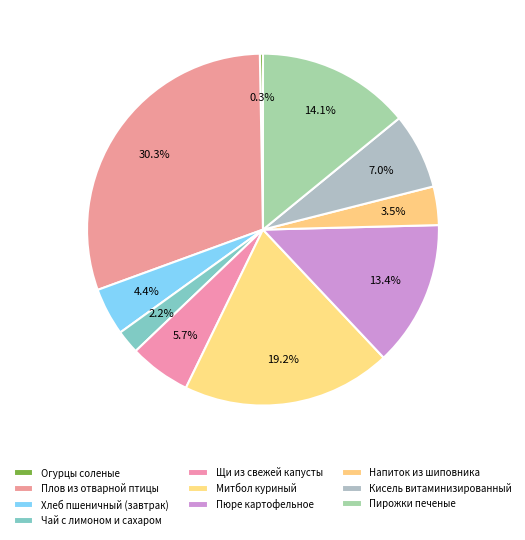

How many slices are in this pie chart?

10